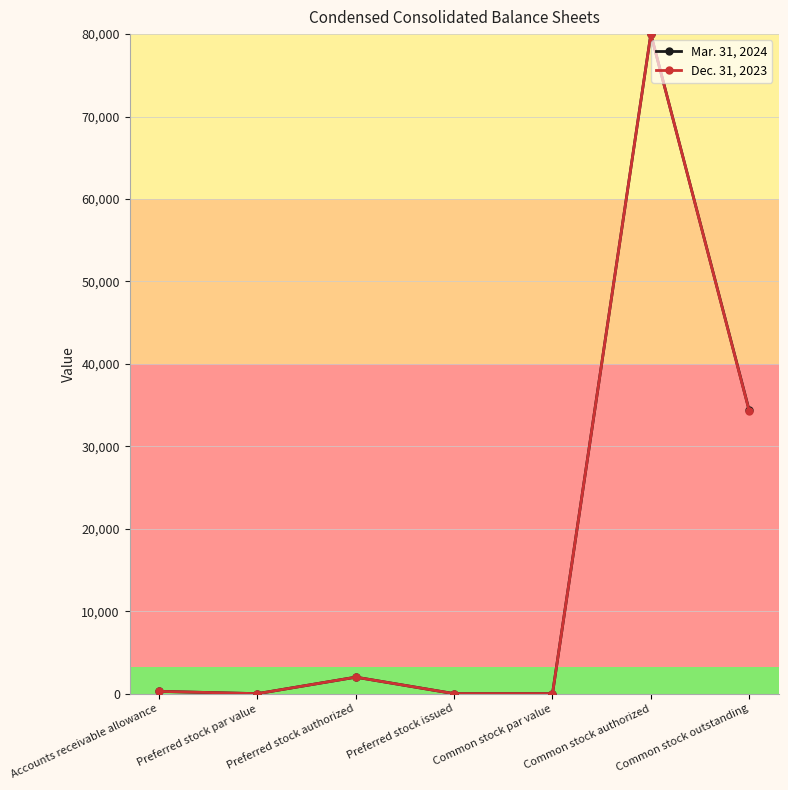

What is the difference between the Dec. 31, 2023 values at Preferred stock par value and Preferred stock authorized?

2000